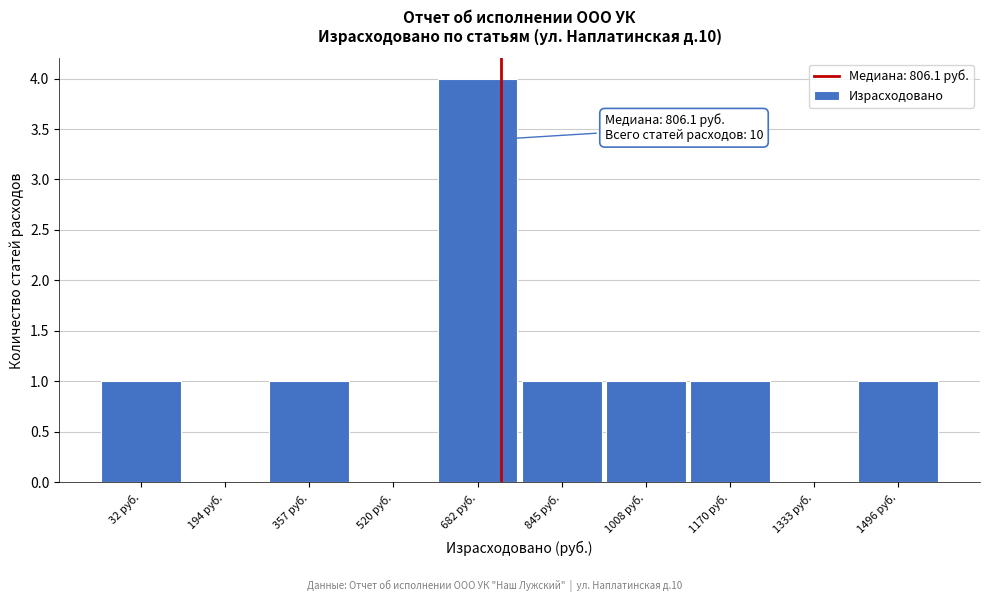

Reading left to right, transcribe all the data shown in this chart.

32 руб.=1	194 руб.=0	357 руб.=1	520 руб.=0	682 руб.=4	845 руб.=1	1008 руб.=1	1170 руб.=1	1333 руб.=0	1496 руб.=1